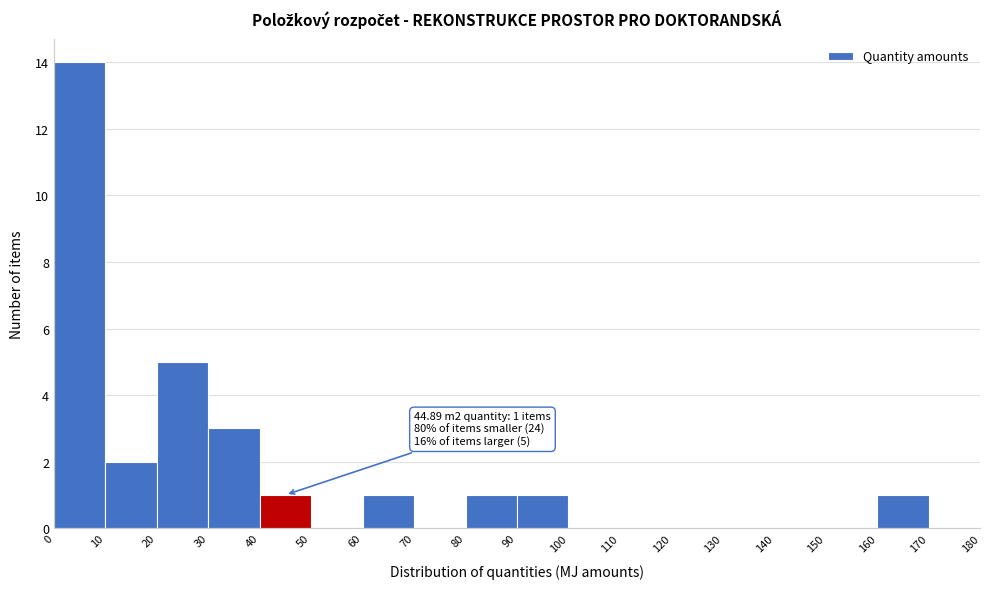

Which range on the x-axis has the tallest bar?

0 to 10